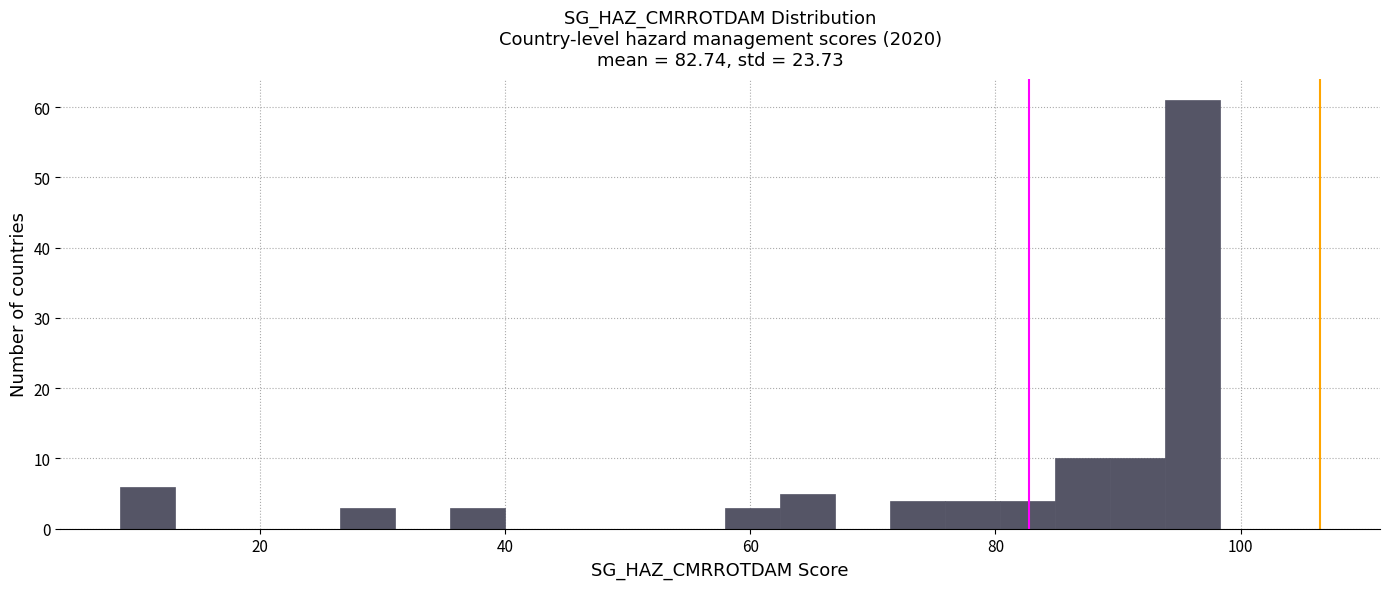

Around what value on the x-axis is the tallest bar? Give the approximate position of its centre, as read against the axis.

96